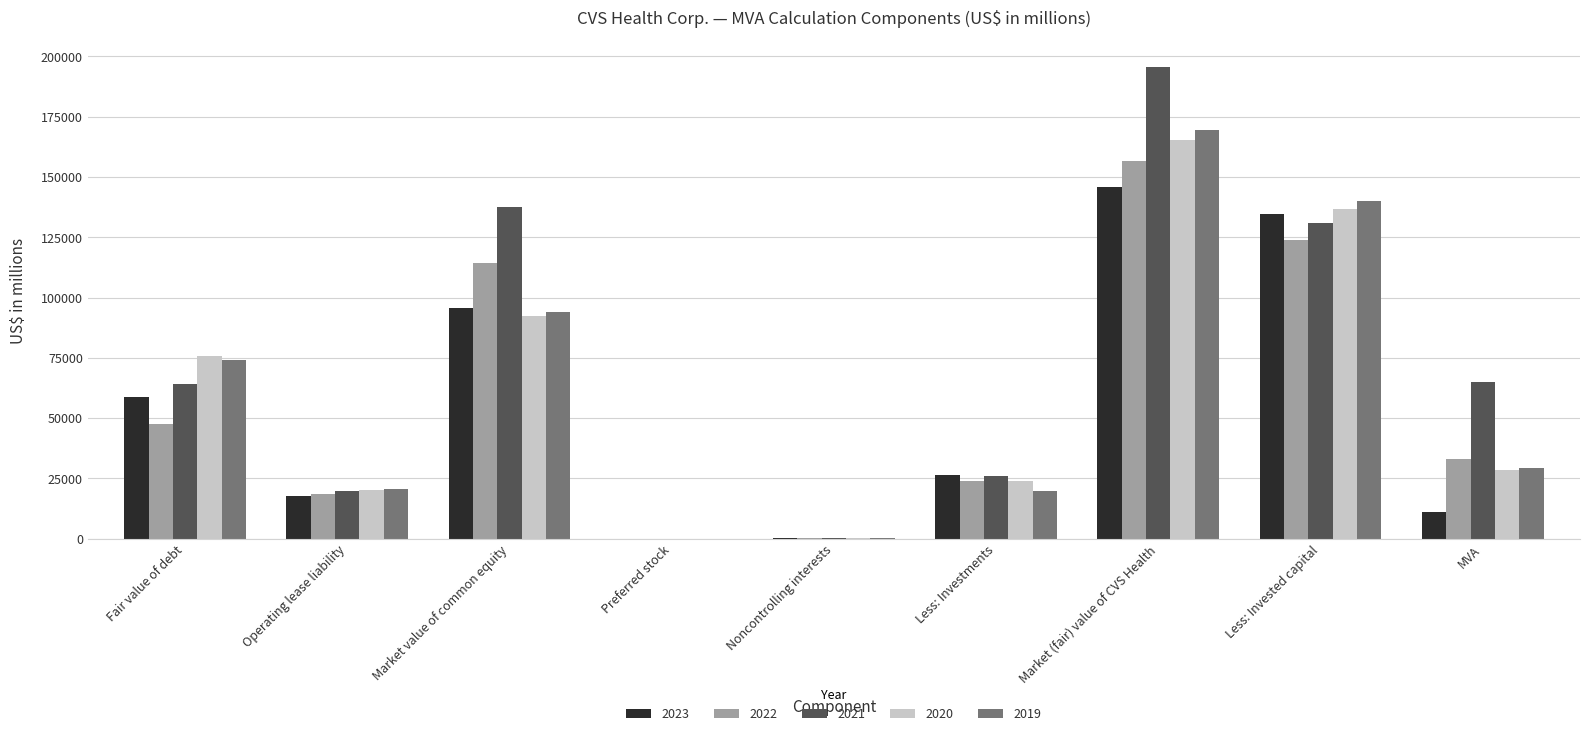

At which category is the sum across all series the highest?

Market (fair) value of CVS Health